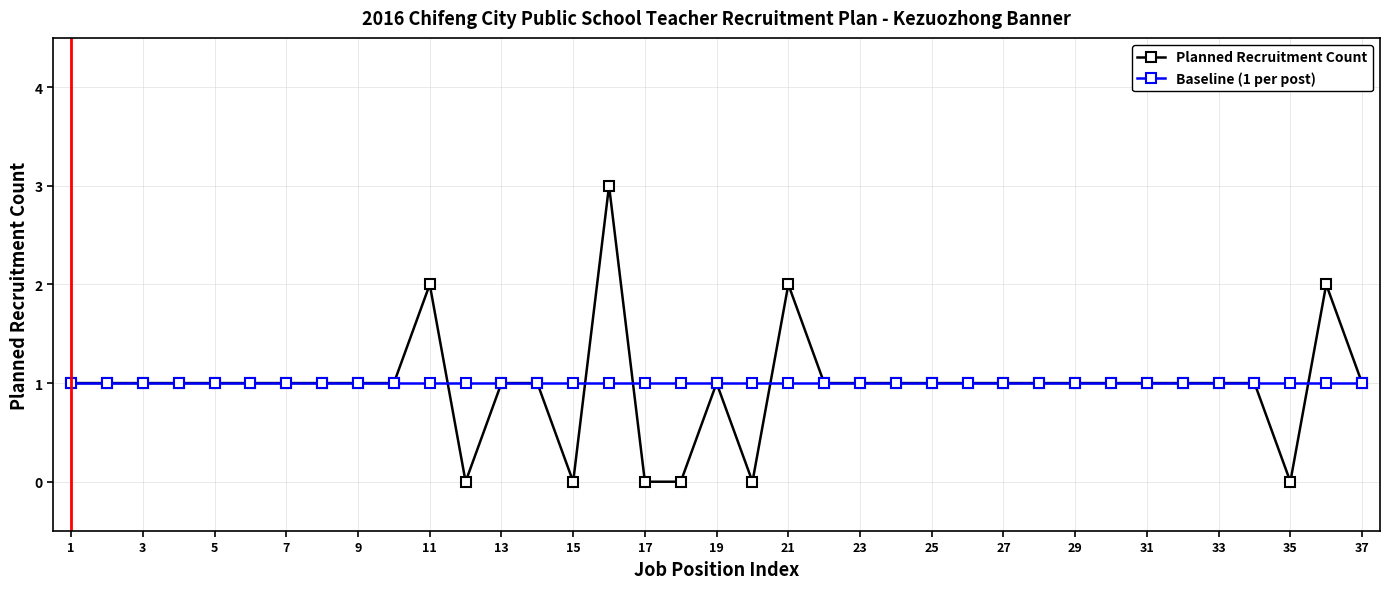

What is the value of the Planned Recruitment Count point at the 4th from the left?

1